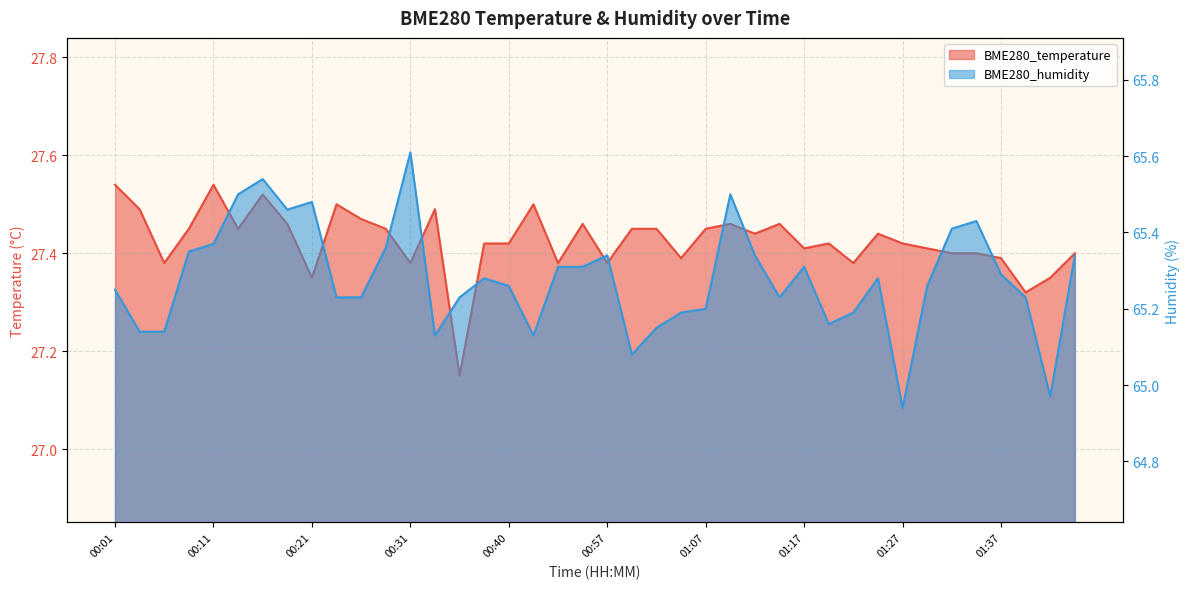

What is the total value across all series at 01:42?

92.3